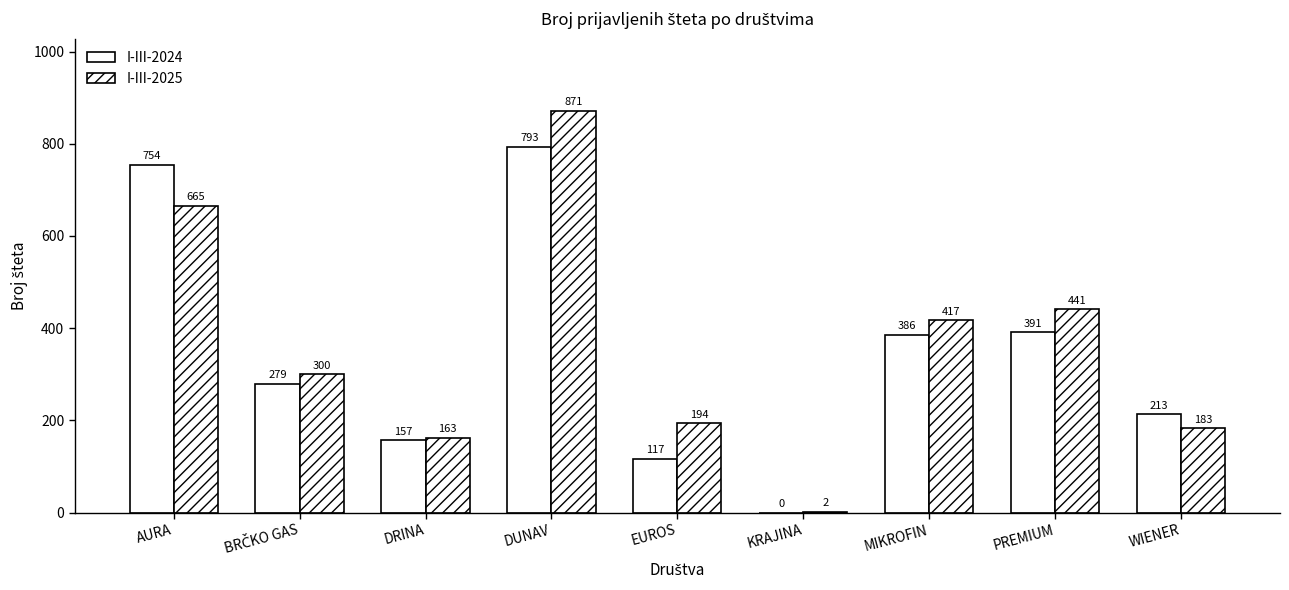

What is the average value of the I-III-2025 series?

360